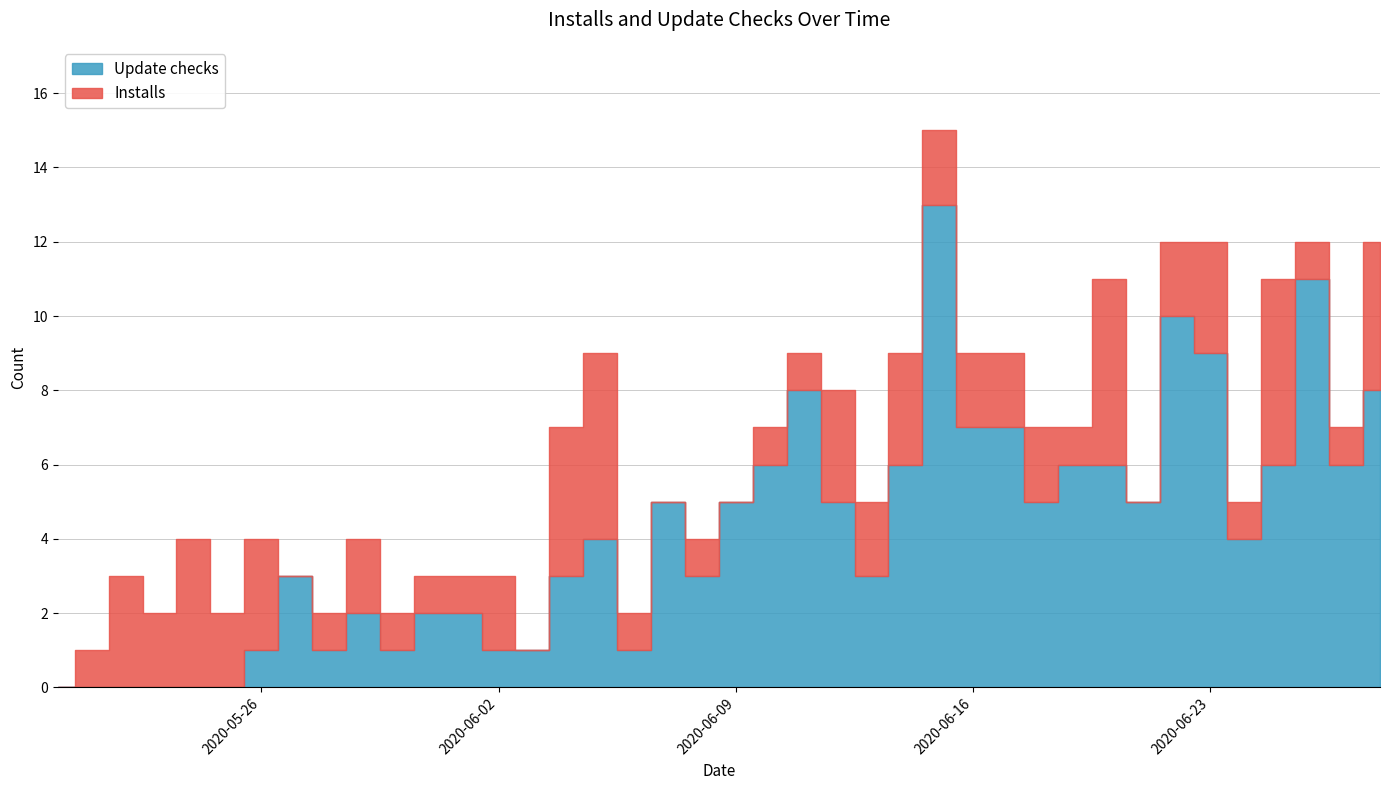

Does the chart display data point markers on the line(s)?

No